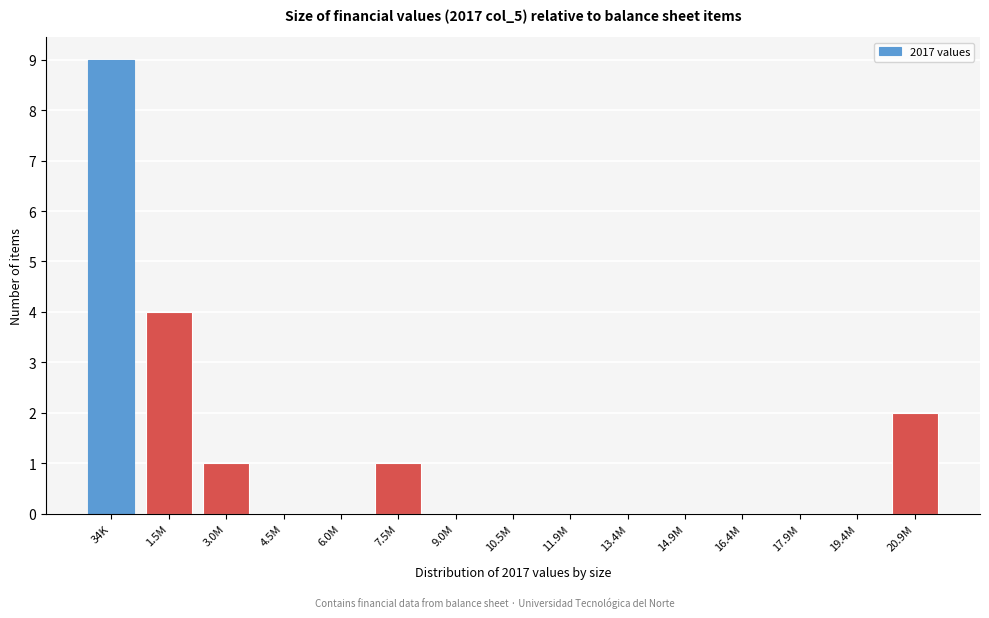

Reading right to left, extract all data points from this chart.

20.9M=2	19.4M=0	17.9M=0	16.4M=0	14.9M=0	13.4M=0	11.9M=0	10.5M=0	9.0M=0	7.5M=1	6.0M=0	4.5M=0	3.0M=1	1.5M=4	34K=9